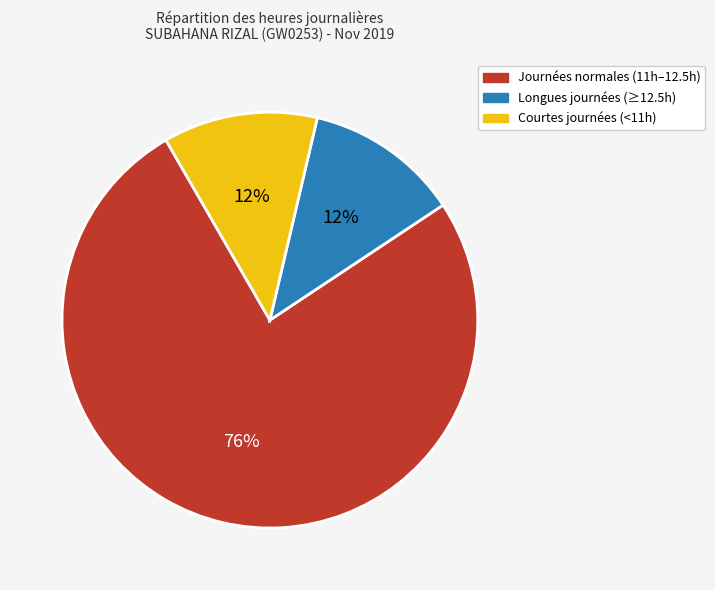

Is there any slice that represents more than half of the pie?

Yes